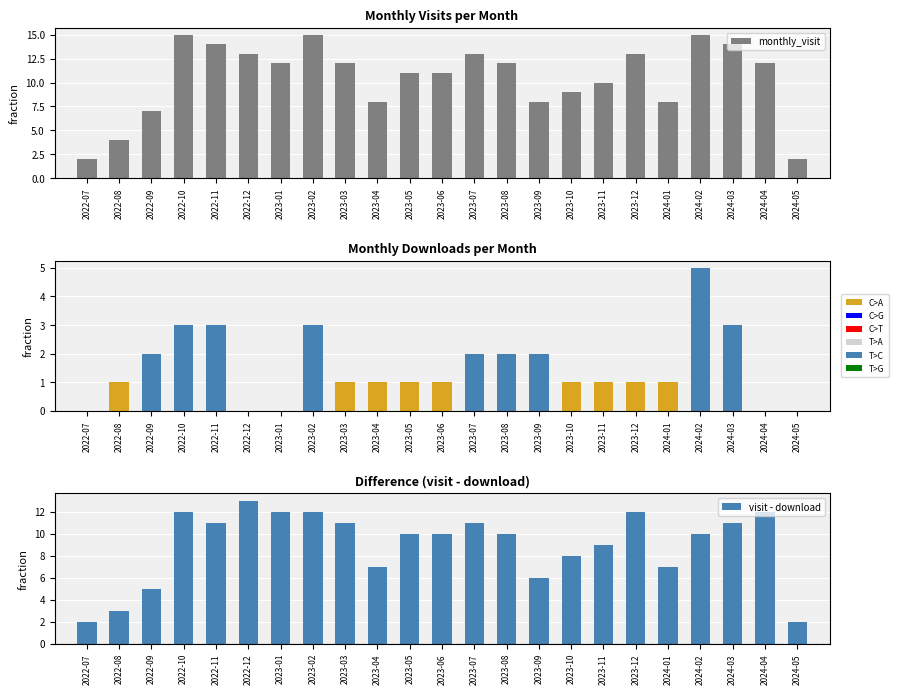

What is the sum of the visit - download values at 2023-09 and 2024-05?

8